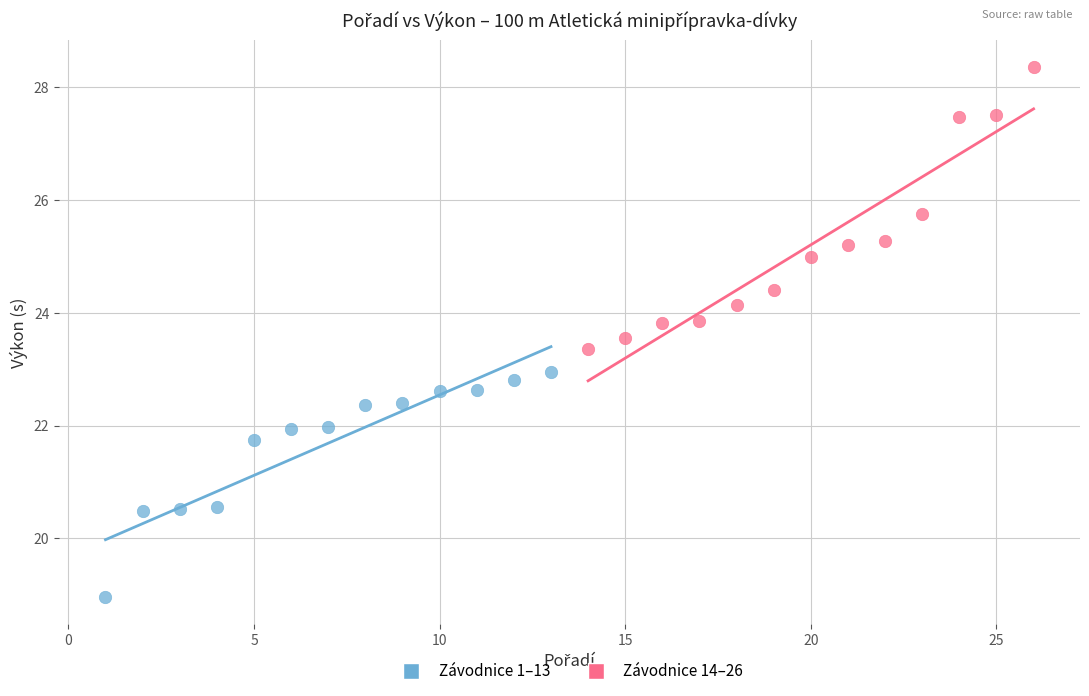

Which series reaches the maximum Y coordinate?

Závodnice 14–26